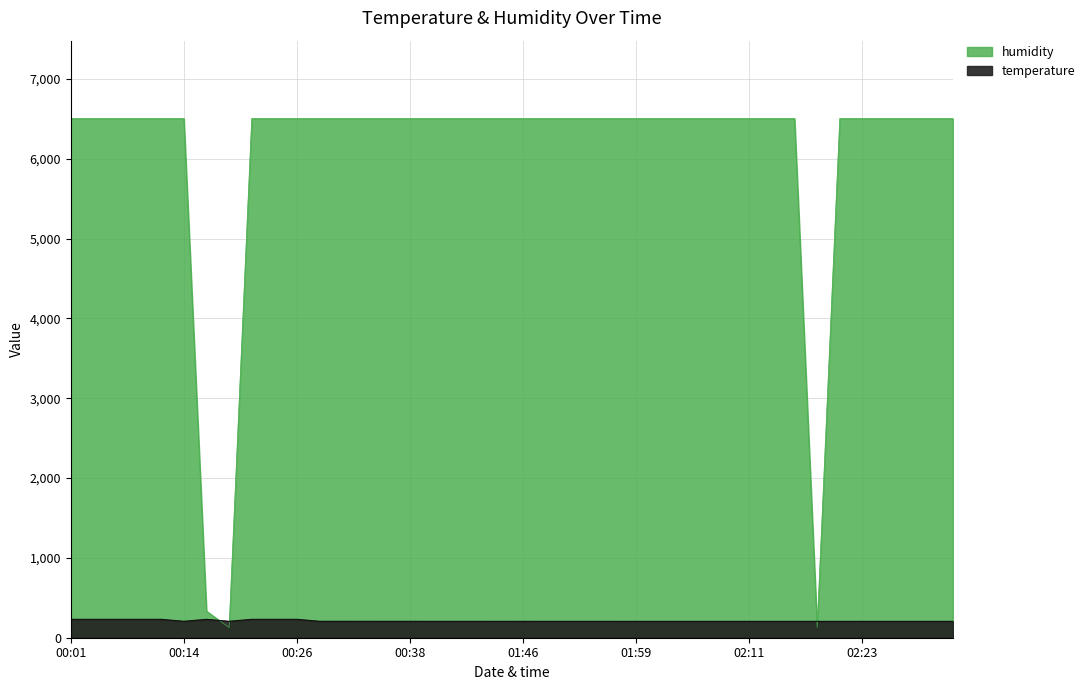

Rank the series at 00:23 from lowest to highest value.

temperature, humidity